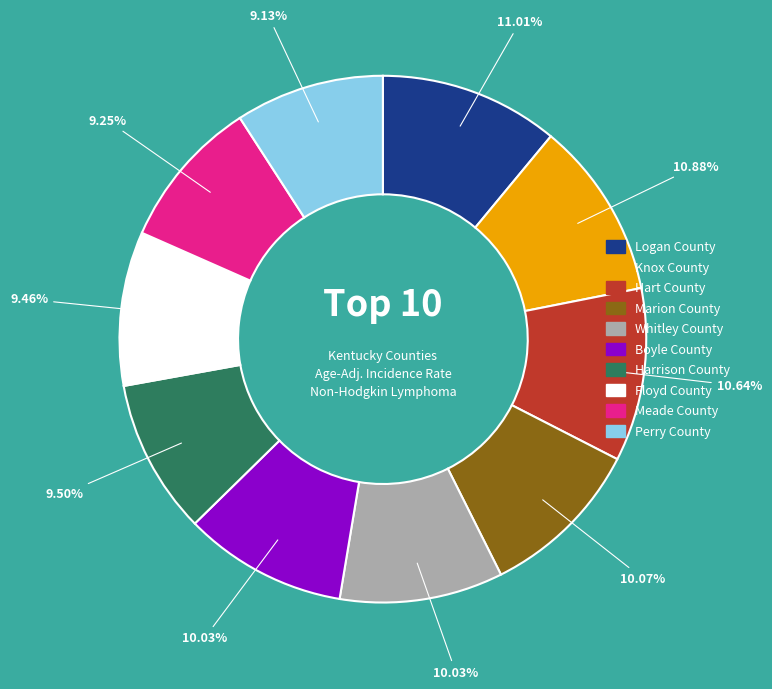

Is Logan County the majority of the pie?

No